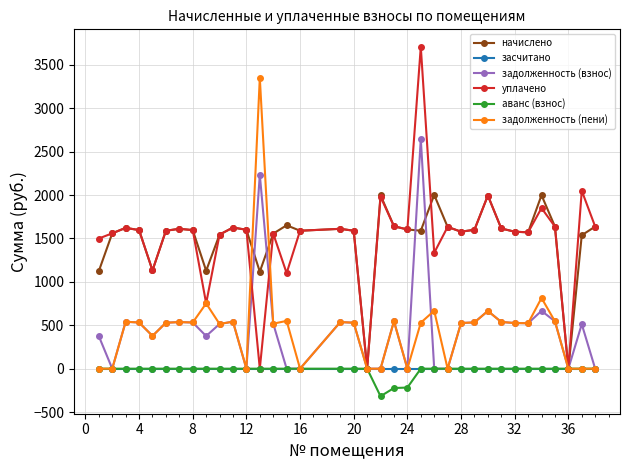

What is the maximum value shown in the chart?

3707.7